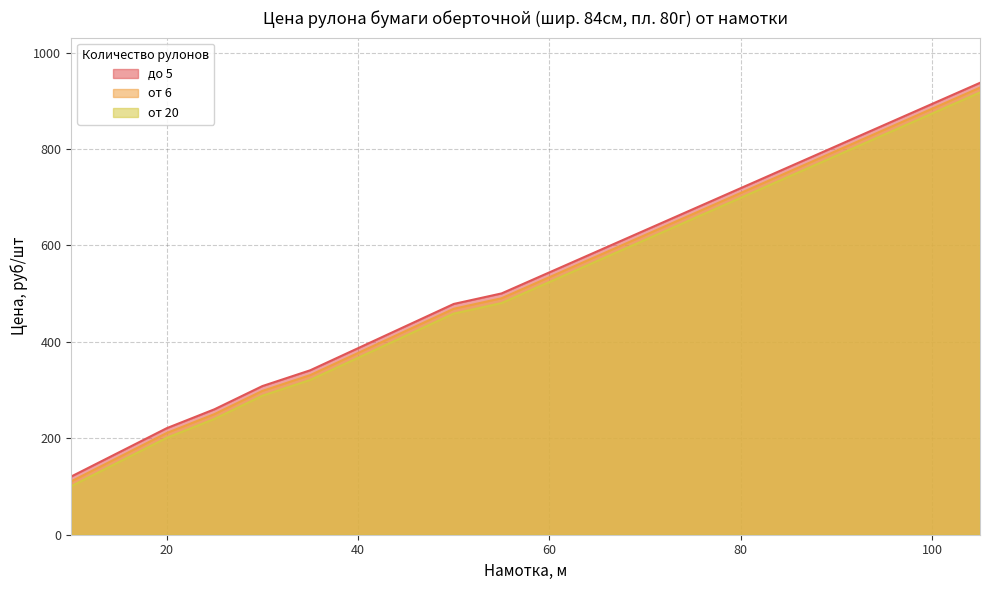

Which label corresponds to the smallest value in the chart?

10